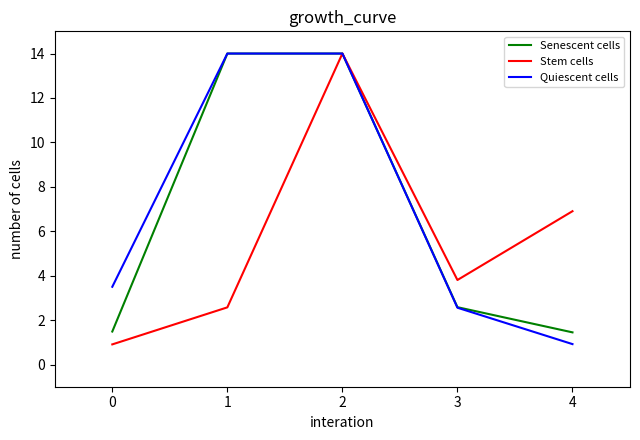

Rank the series by their average value, from lowest to highest.

Stem cells, Senescent cells, Quiescent cells